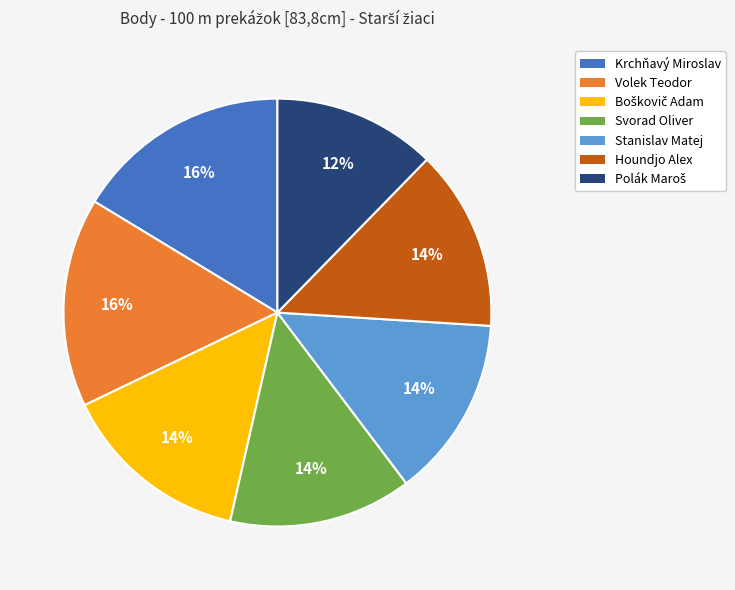

To the nearest percent, what is the combined percentage of Krchňavý Miroslav and Volek Teodor?

32%